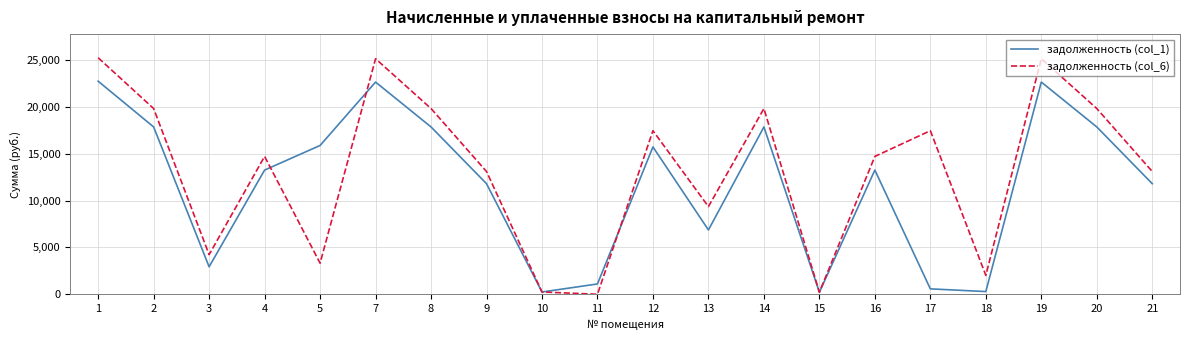

True or false: задолженность (col_1) has a value of 17874.1 at 8.

True